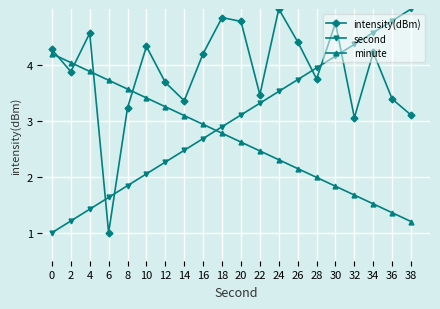

Which series changed the most between 8 and 38?

second